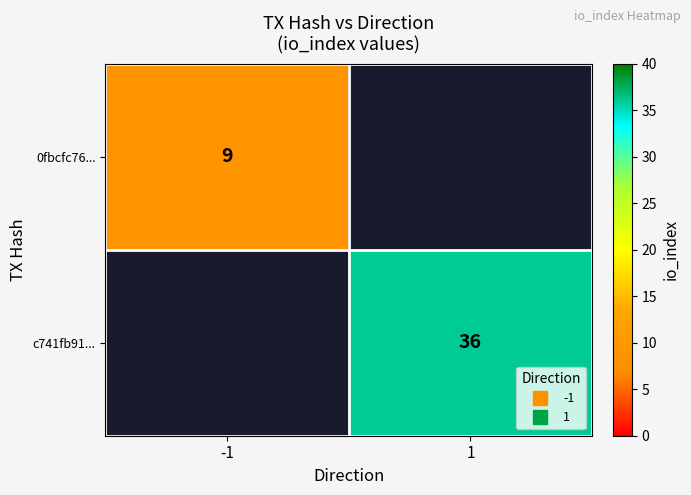

What is the greatest value displayed?

36.0